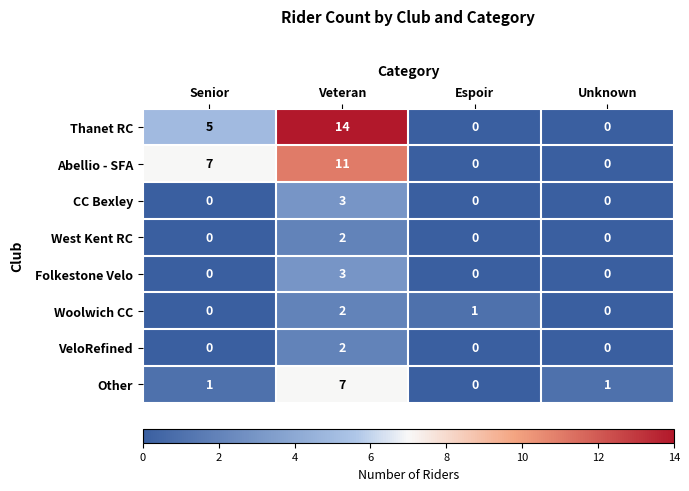

Count the number of data series in this chart.

8